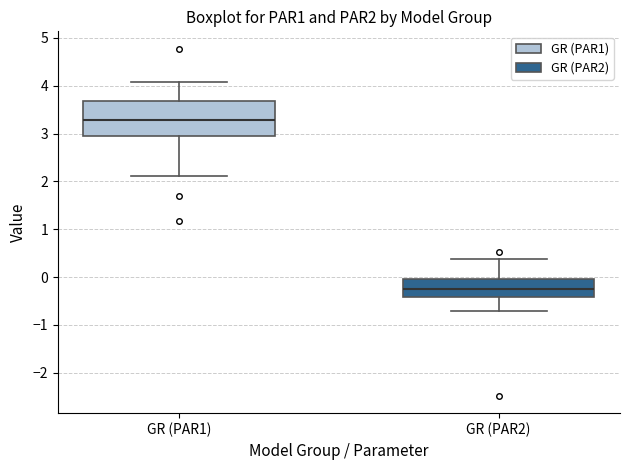

Which box is the tallest, from its lower edge to its upper edge?

GR (PAR1)